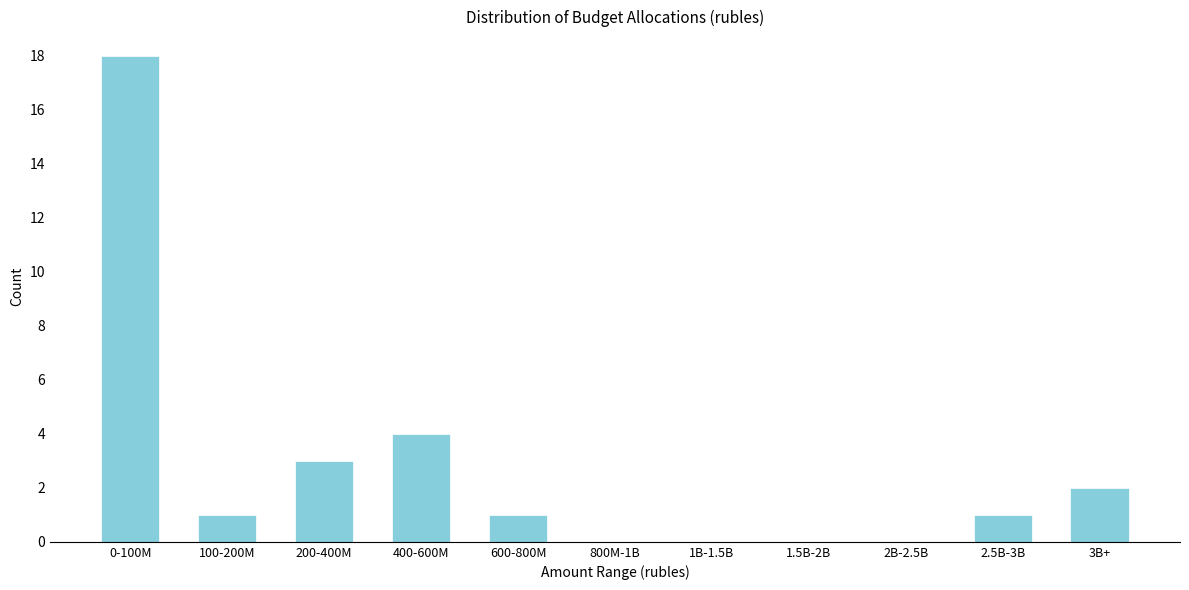

Reading left to right, what are all the values shown in this chart?

0-100M=18	100-200M=1	200-400M=3	400-600M=4	600-800M=1	800M-1B=0	1B-1.5B=0	1.5B-2B=0	2B-2.5B=0	2.5B-3B=1	3B+=2